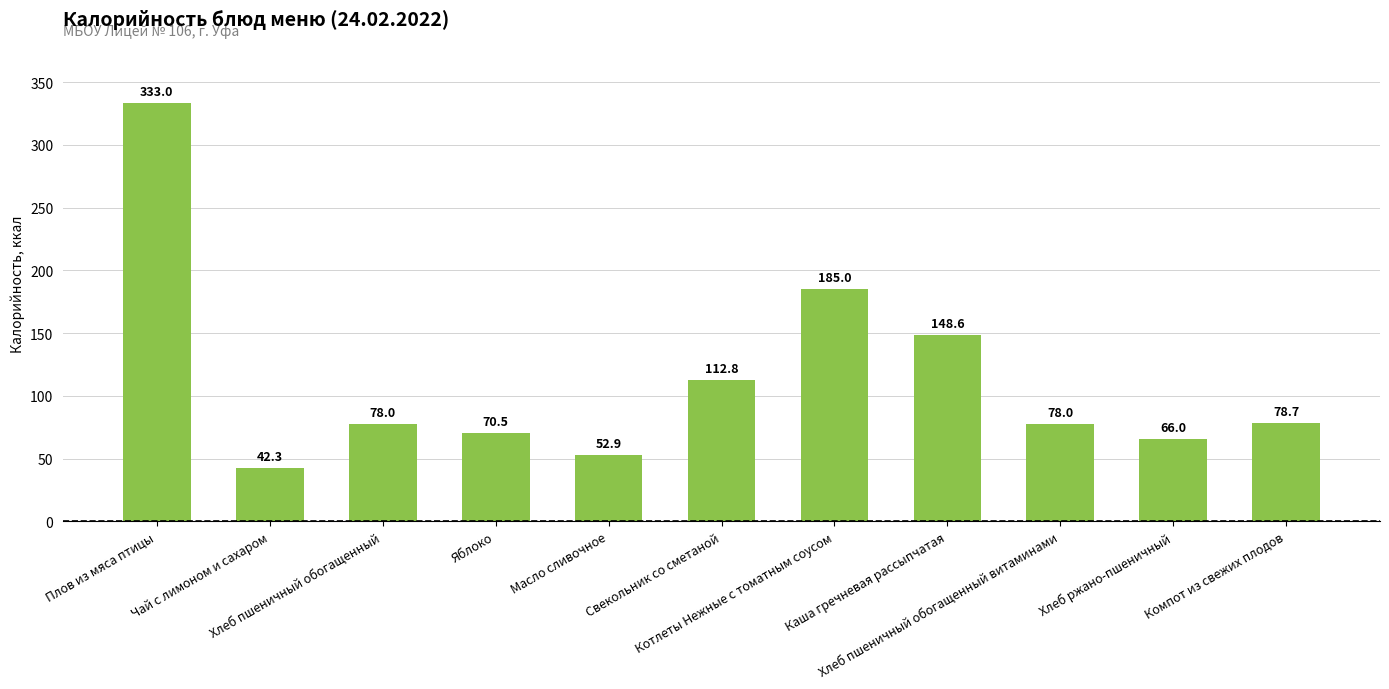

What is the maximum value shown in the chart?

333.0